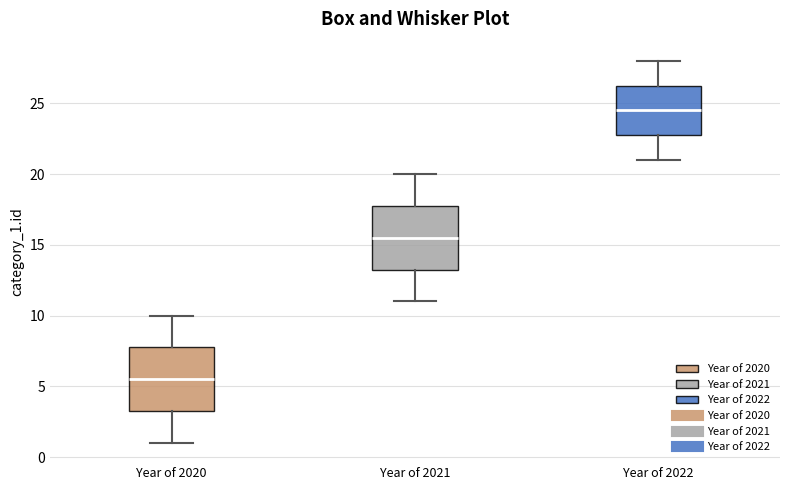

Which box has the lowest median line?

Year of 2020